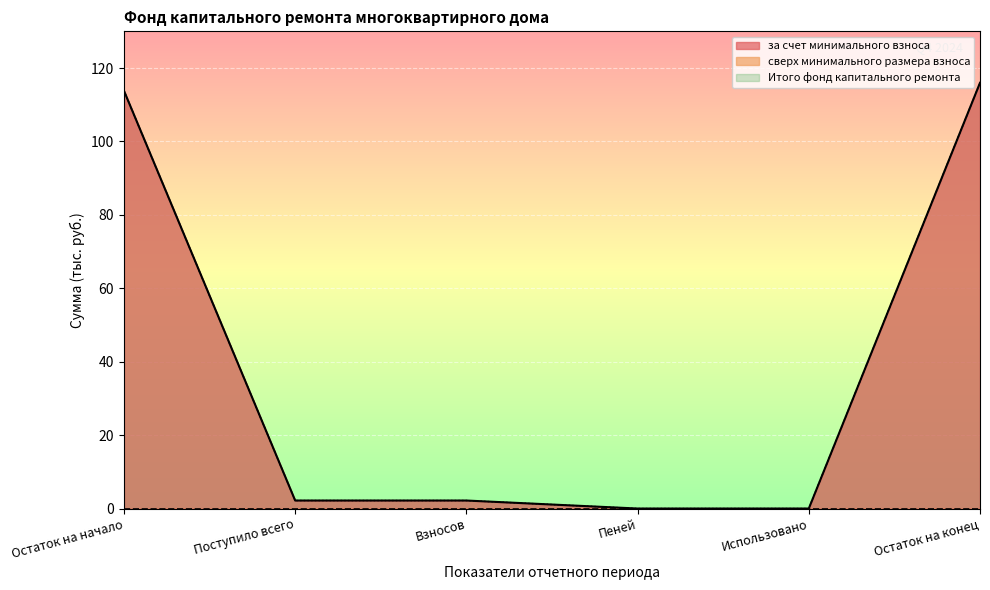

Which series has the widest spread of values?

за счет минимального взноса